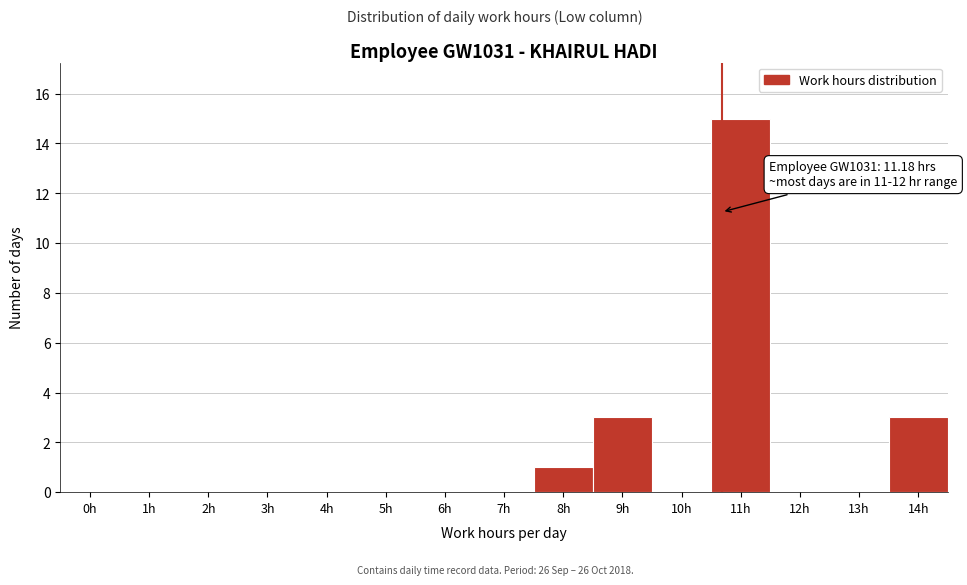

Reading left to right, list all the values displayed in this chart.

0h=0	1h=0	2h=0	3h=0	4h=0	5h=0	6h=0	7h=0	8h=1	9h=3	10h=0	11h=15	12h=0	13h=0	14h=3